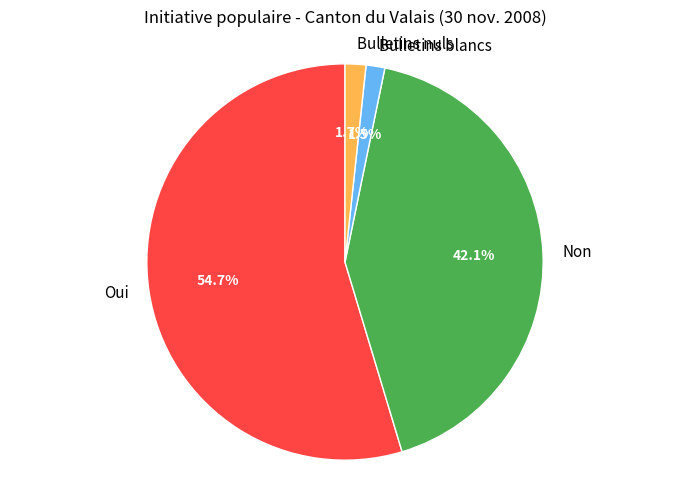

Which slice is the largest?

Oui